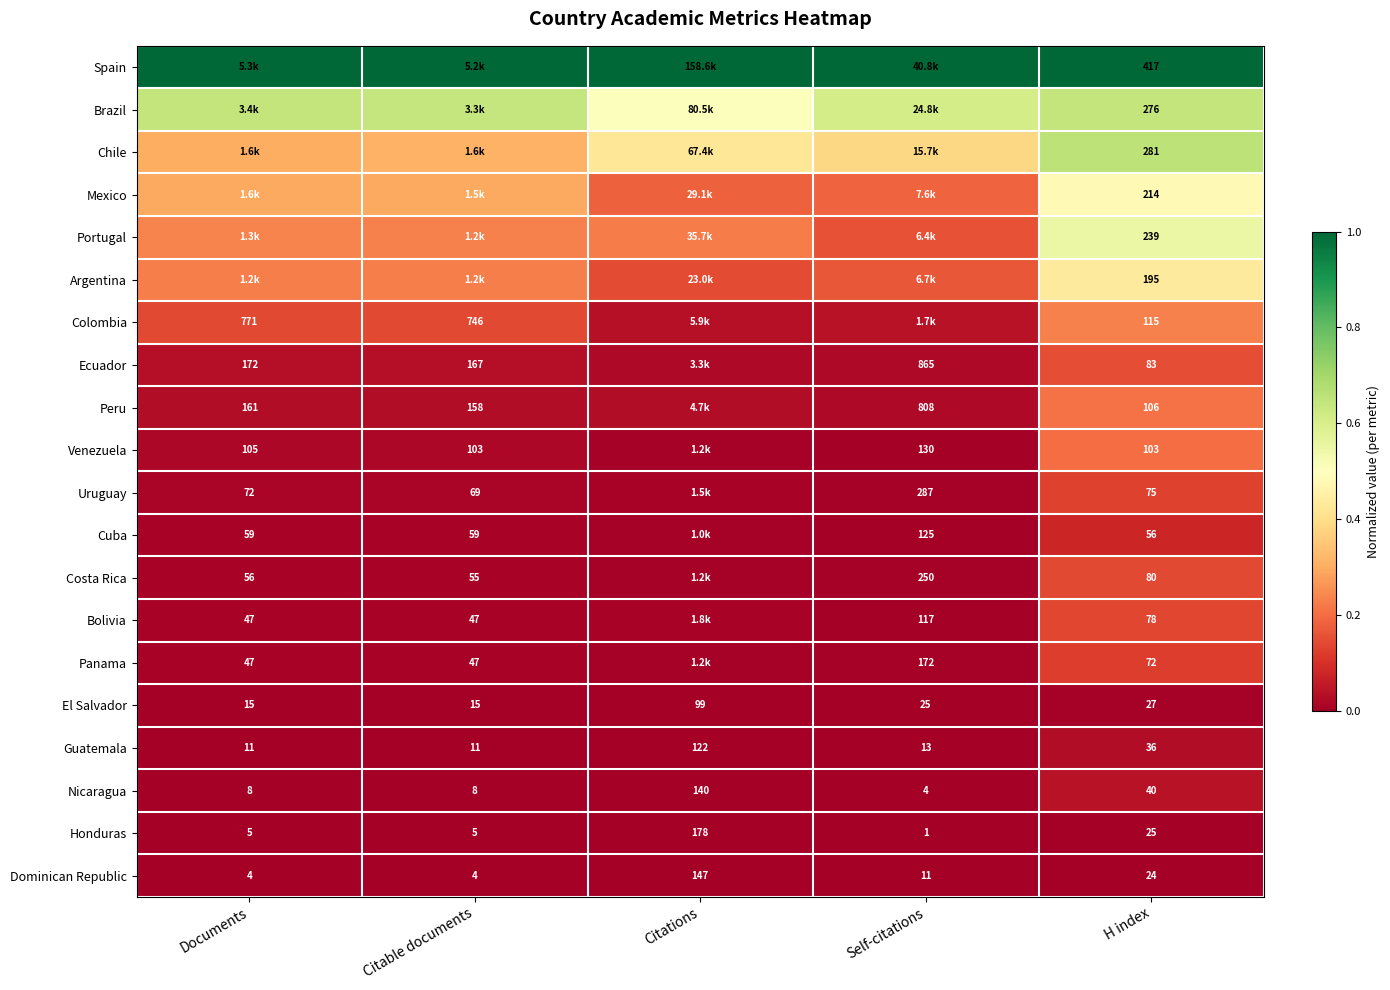

At which label does Guatemala first exceed 13?

Citations